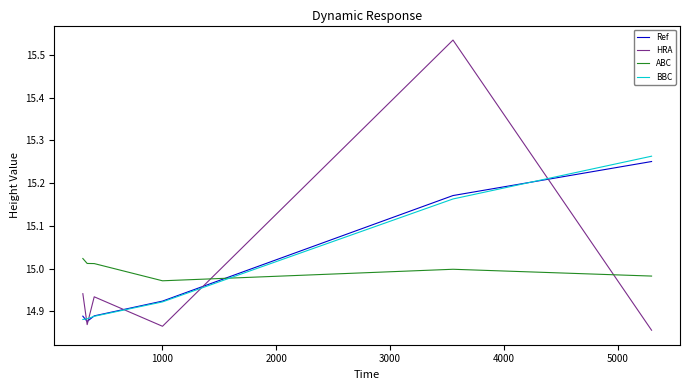

How many times do BBC and ABC cross each other?

1